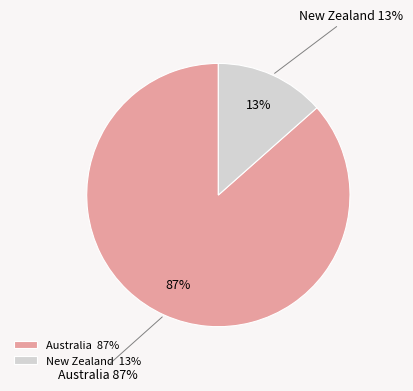

What percentage is the Australia slice, to the nearest percent?

87%